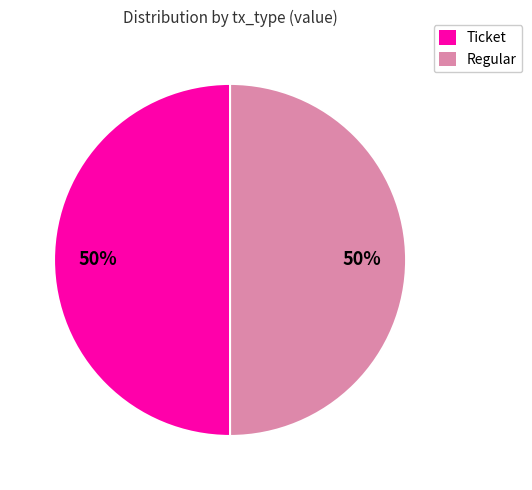

True or false: Regular accounts for 56% of the total.

False